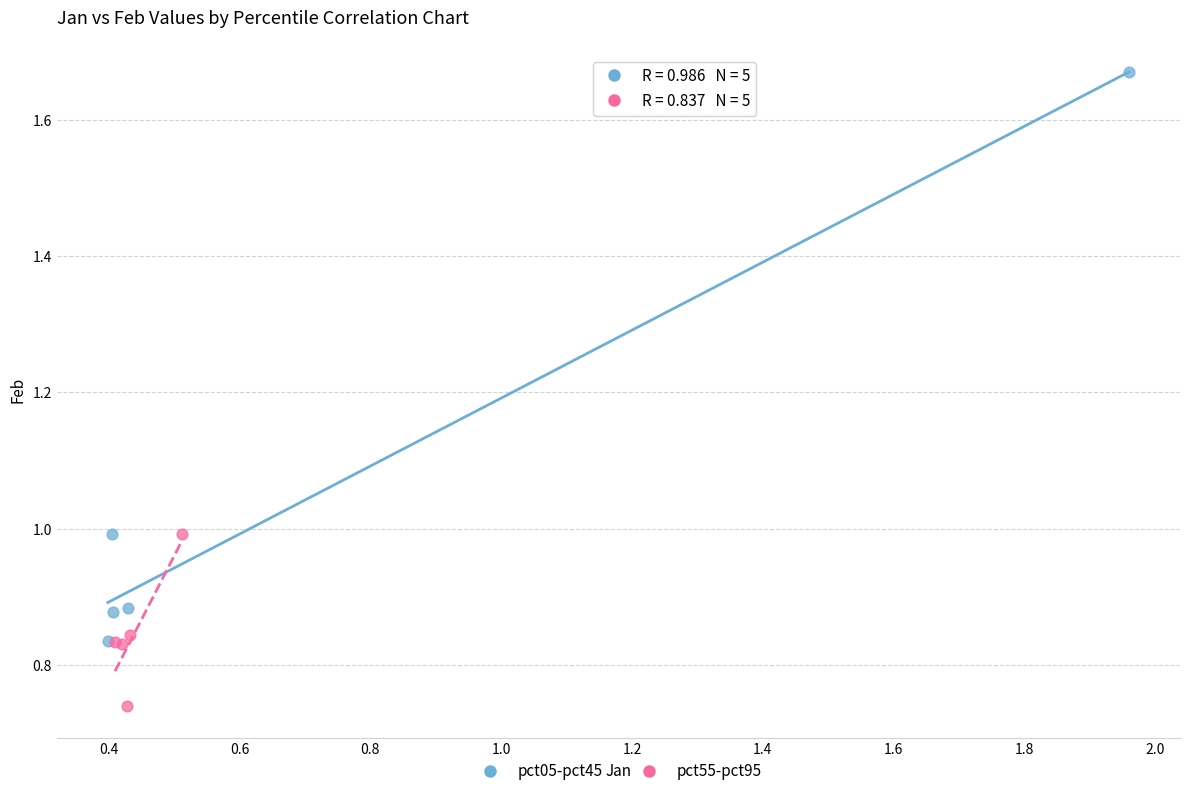

What are all the series names shown in the legend?

pct05-pct45, pct55-pct95